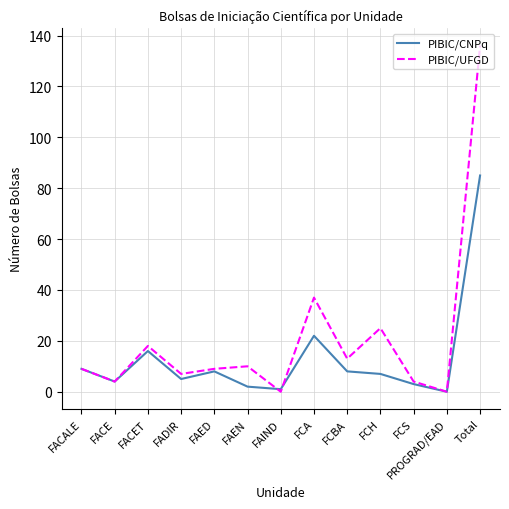

Which series has the largest total across all categories?

PIBIC/UFGD